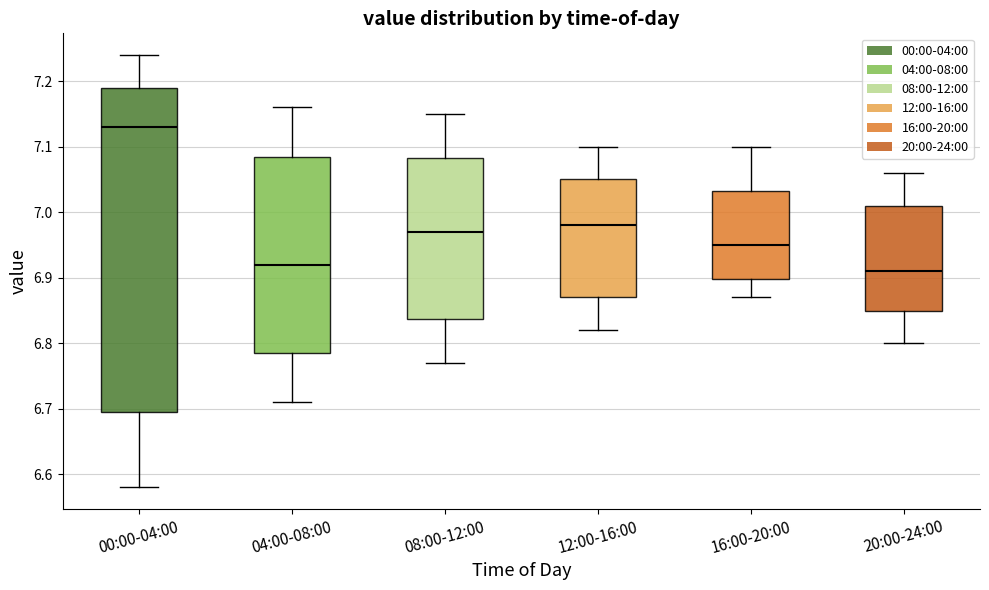

Comparing the boxes themselves (not the whiskers), which one is the tallest?

00:00-04:00